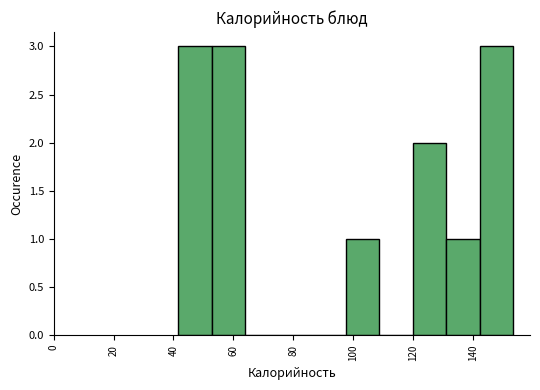

What is the height of the bar covering 120 to 132 on the x-axis? Neither the bar edges nor the heights are printed on the chart, so give them approximately, as read against the axes.

2